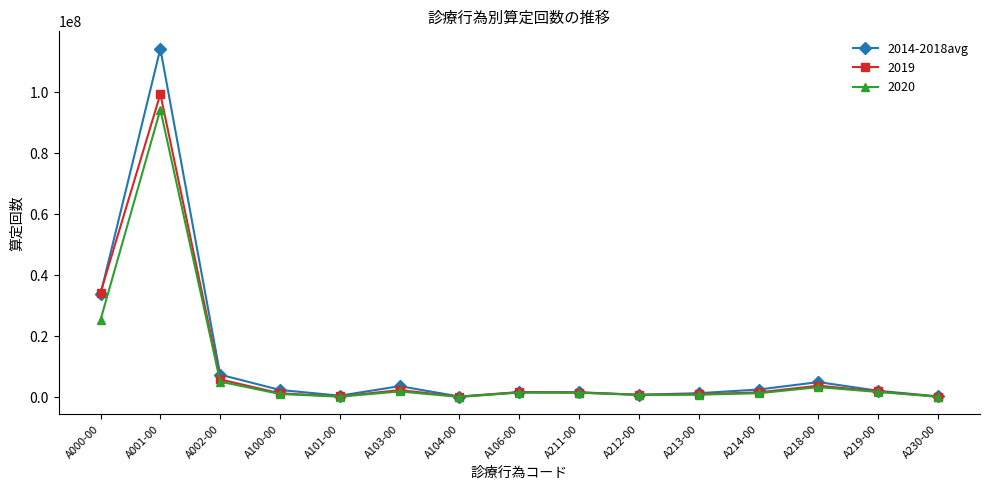

Which series has the largest range (max minus min)?

2014-2018avg